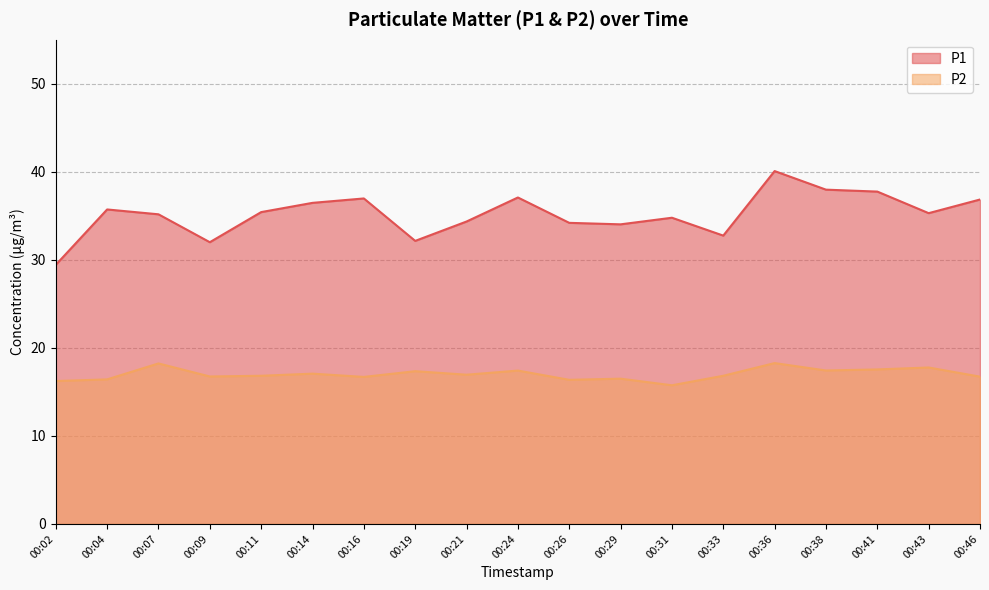

How many lines are shown in the chart?

2